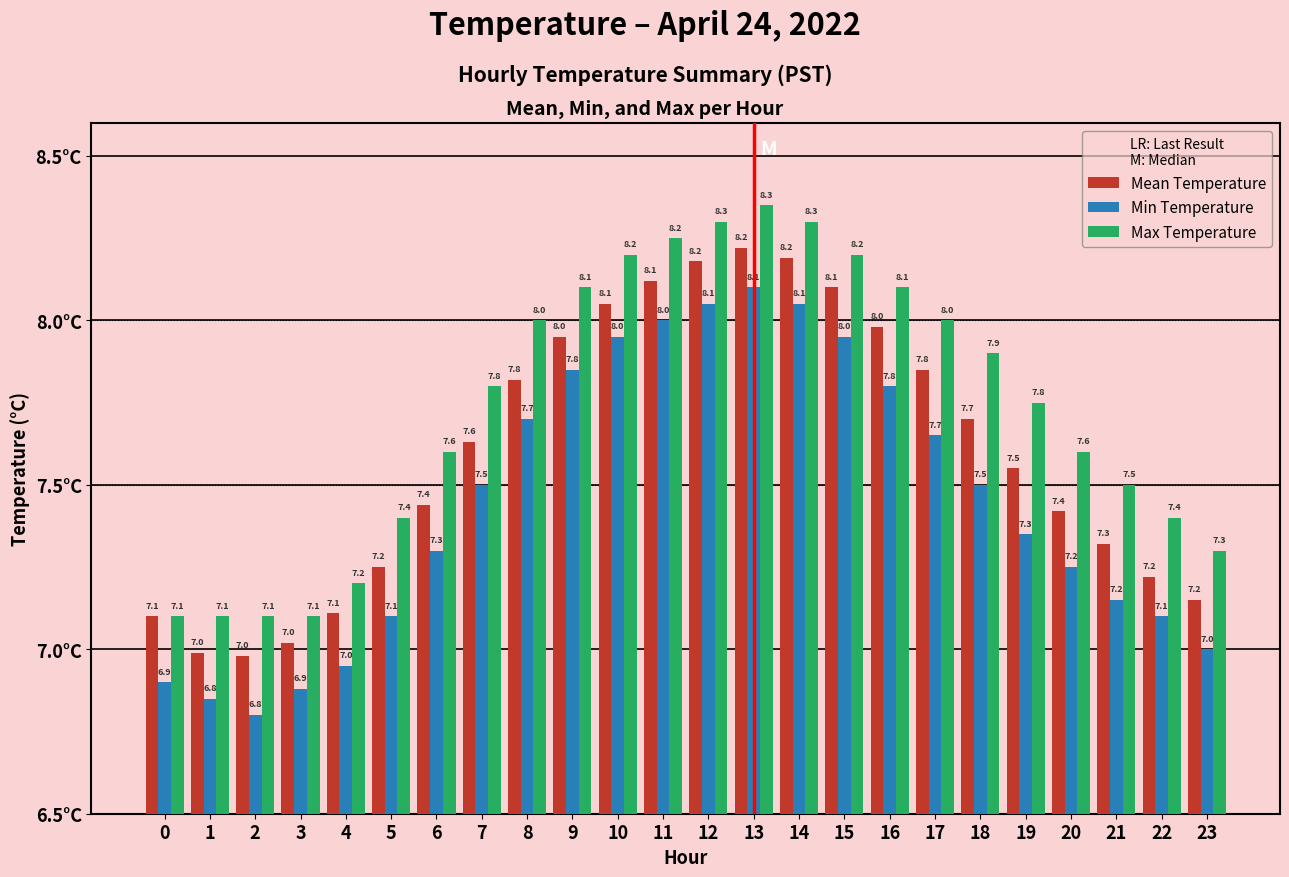

Which series has the largest total across all categories?

Max Temperature